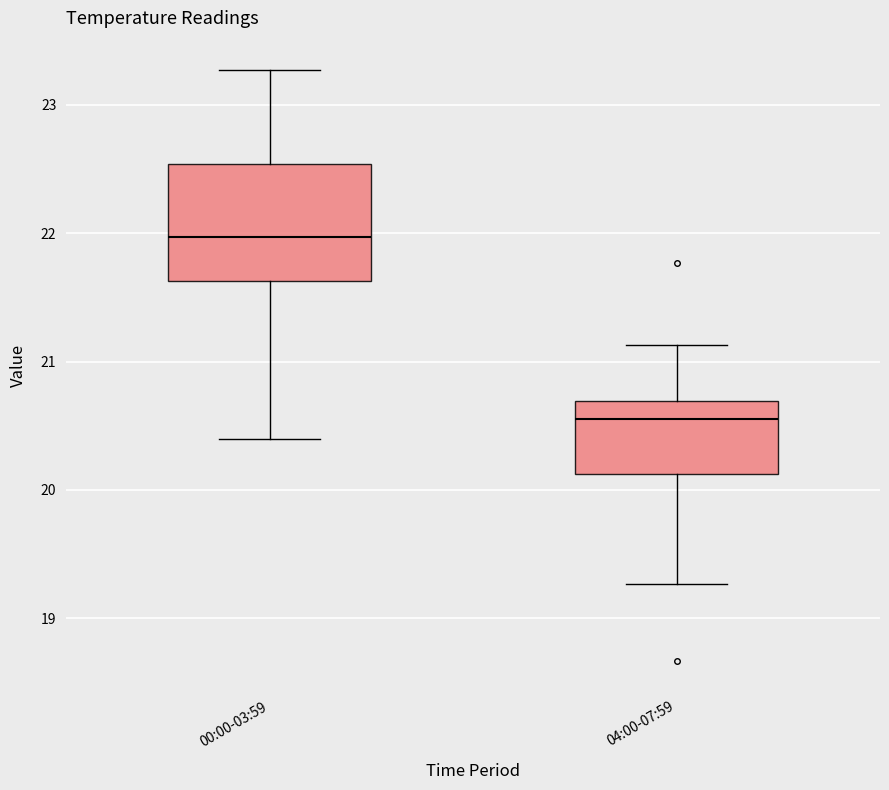

Which box has the highest median line?

00:00-03:59